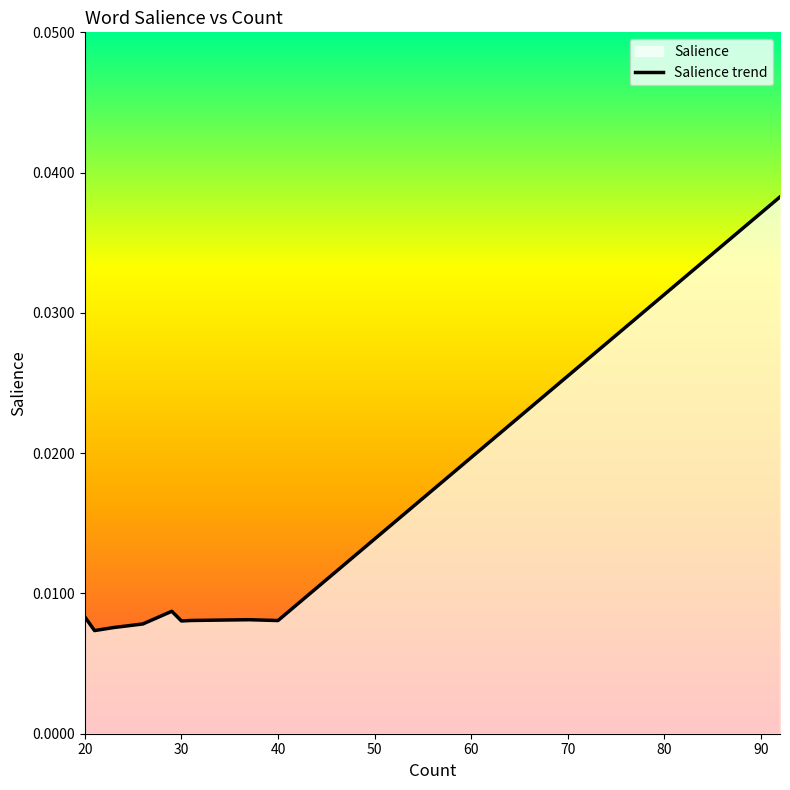

Does the chart have visible grid lines?

No